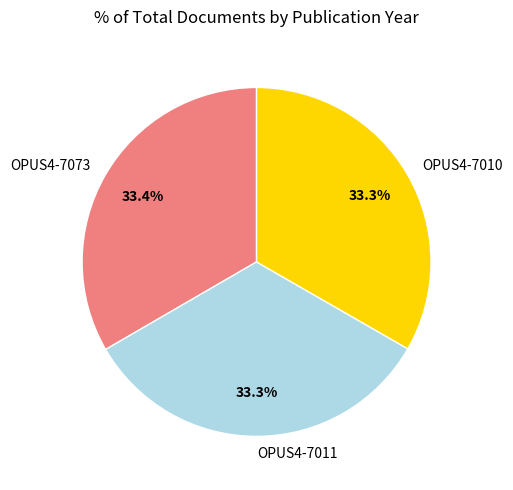

Does any single category account for the majority?

No